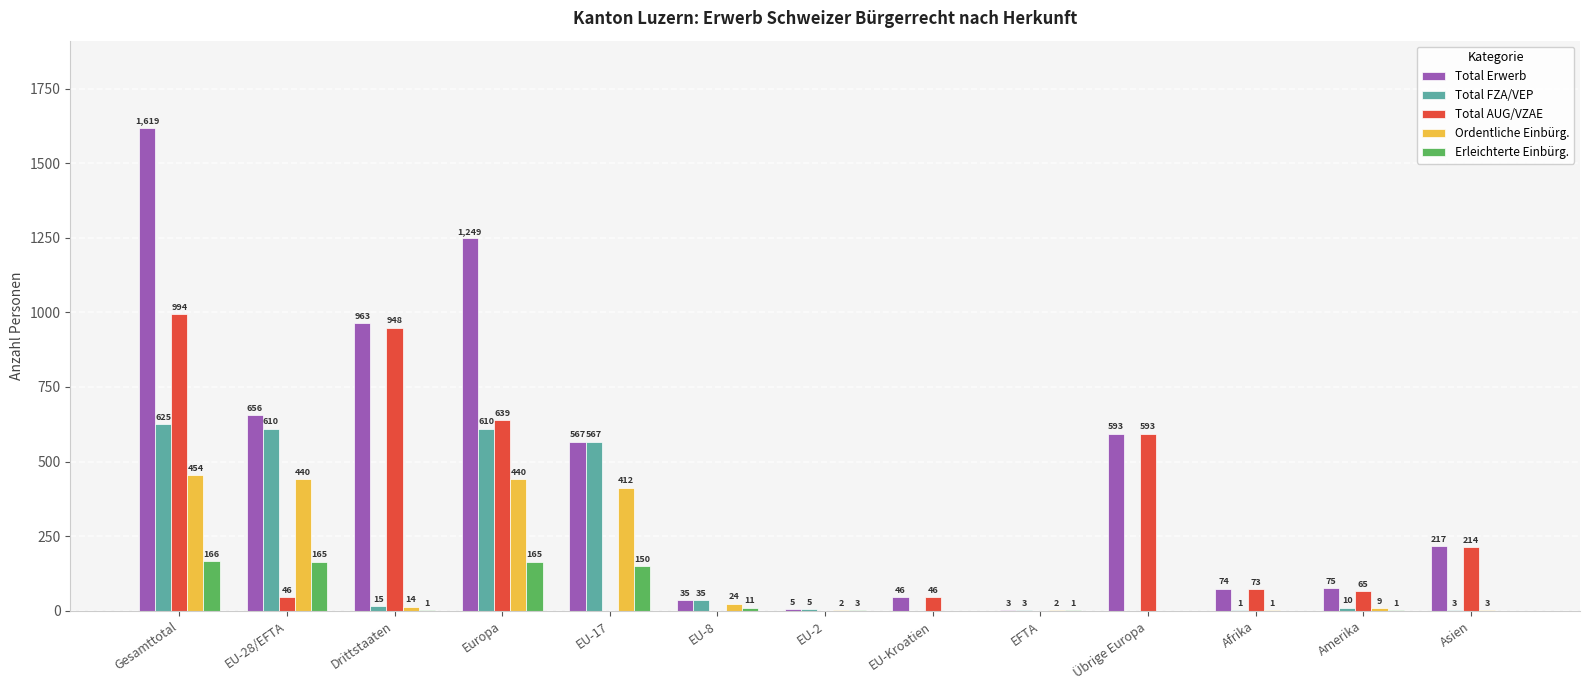

At which category does the chart reach its peak across all series?

Gesamttotal